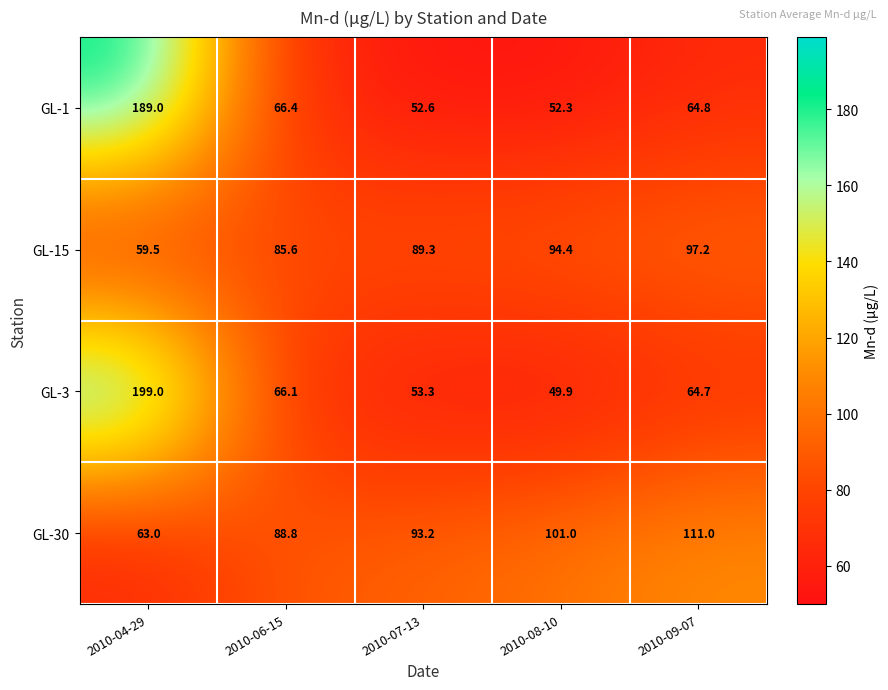

At which category is the sum across all series the highest?

2010-04-29